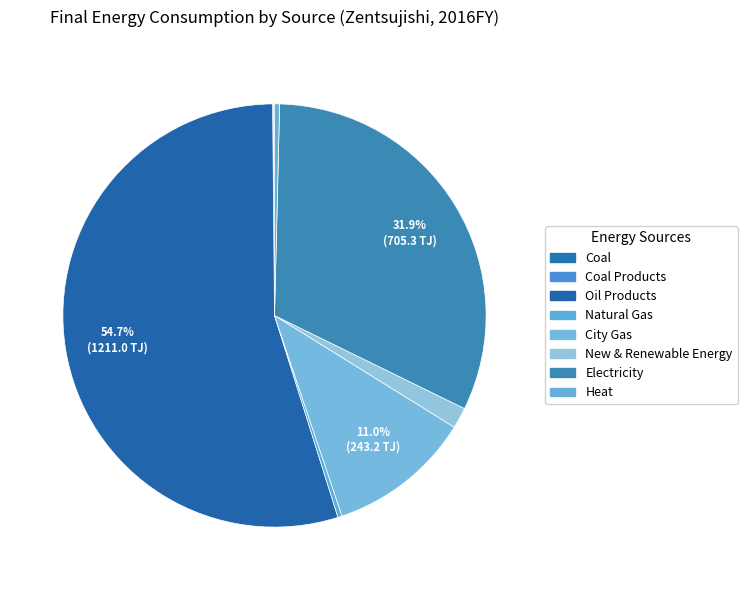

Is the sum of City Gas and Oil Products greater than half?

Yes